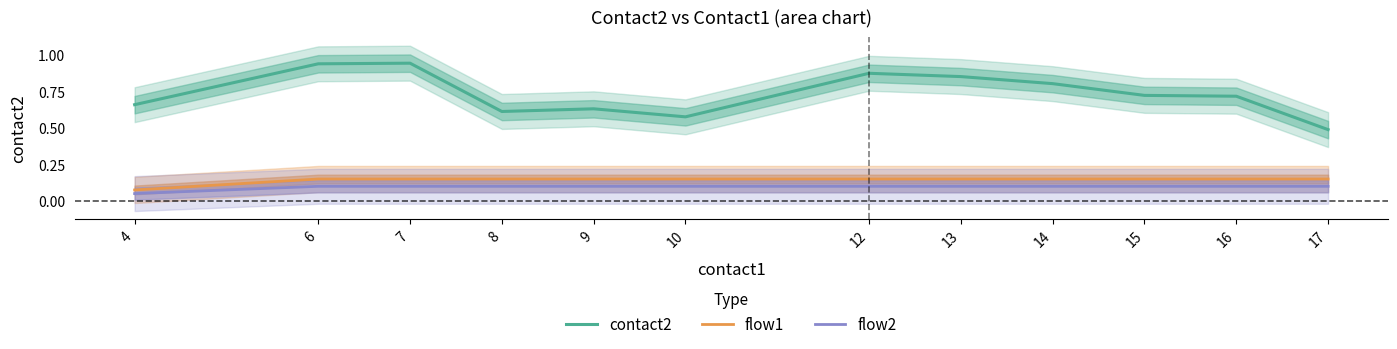

Between 9 and 13, which series saw the biggest shift?

contact2